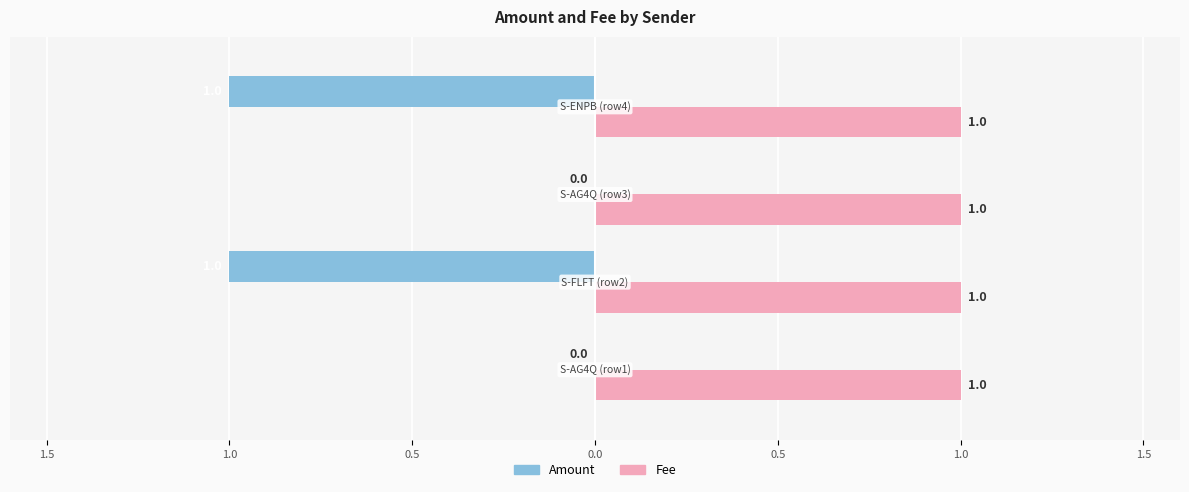

List the series in order of their overall mean, highest first.

Fee, Amount